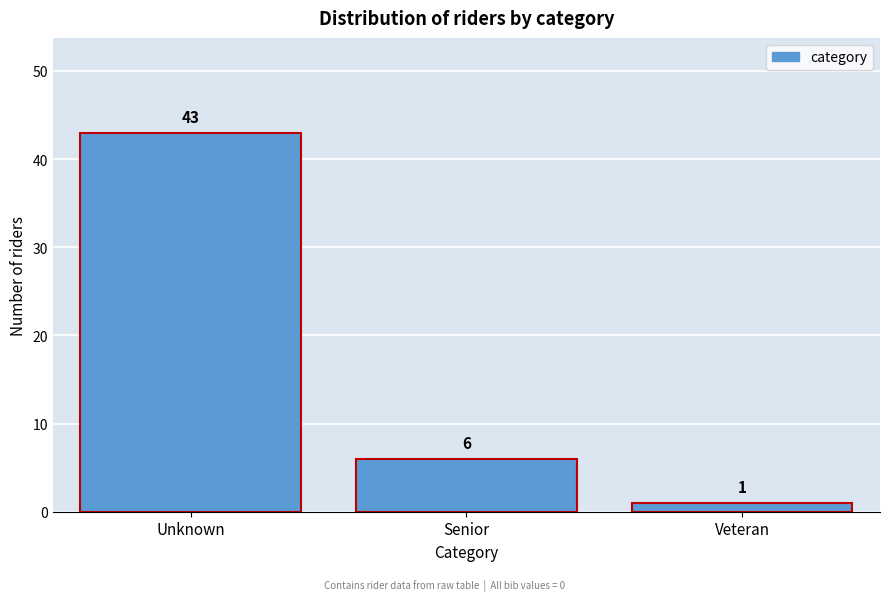

Reading right to left, what are all the values shown in this chart?

Veteran=1	Senior=6	Unknown=43